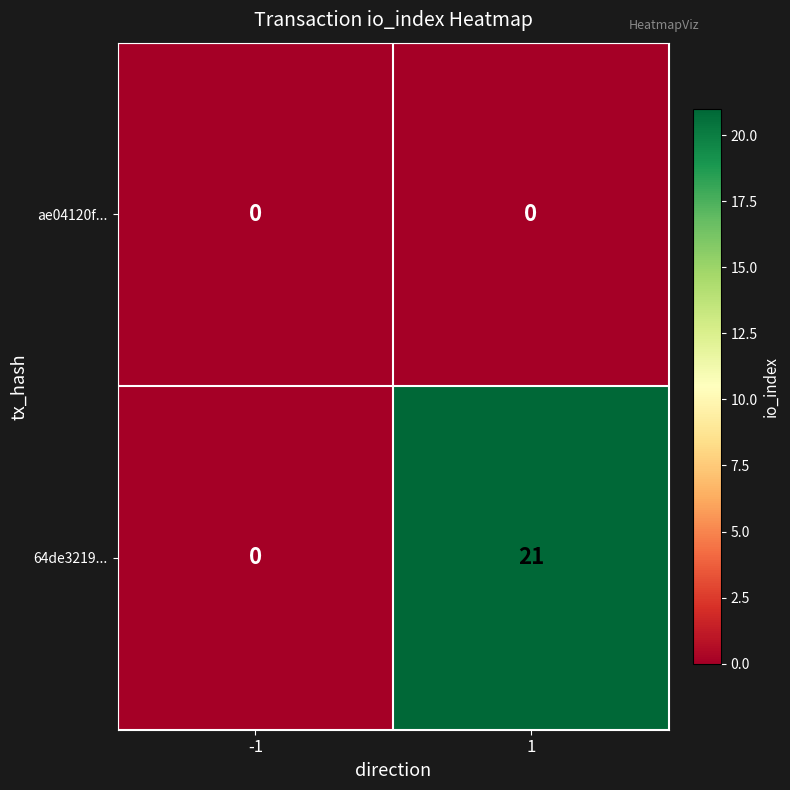

Rank the series by their maximum value, from lowest to highest.

ae04120f..., 64de3219...